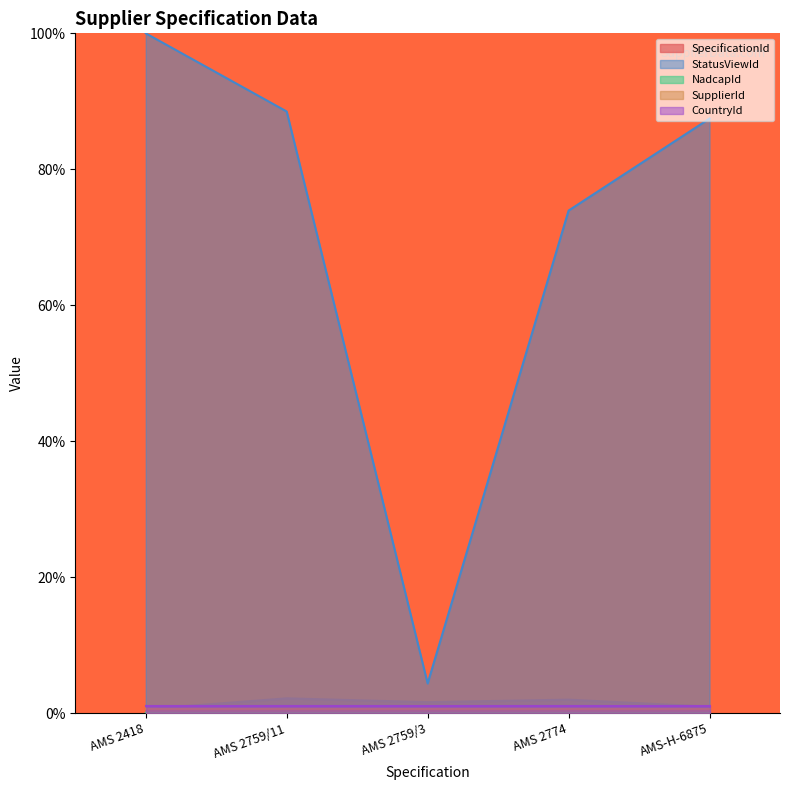

Count the number of categories in the chart.

5